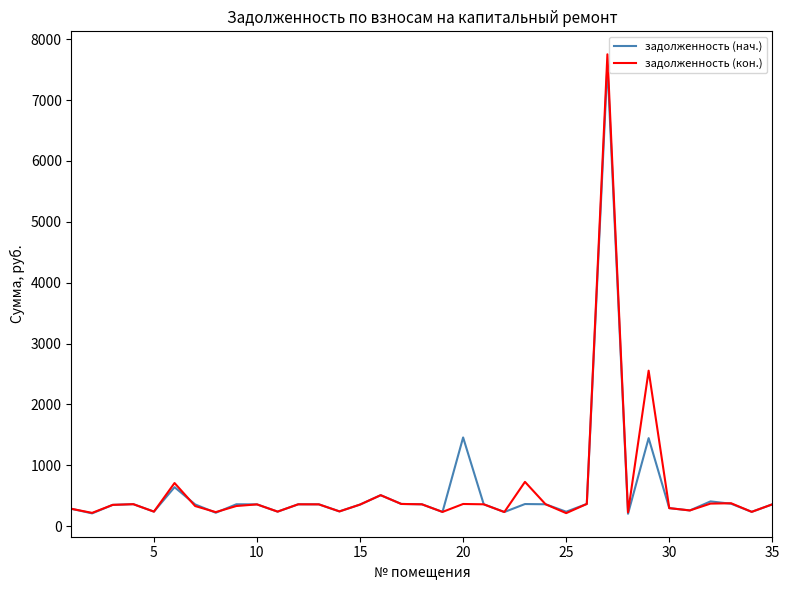

What is the highest value of the задолженность (нач.) series?

7574.3